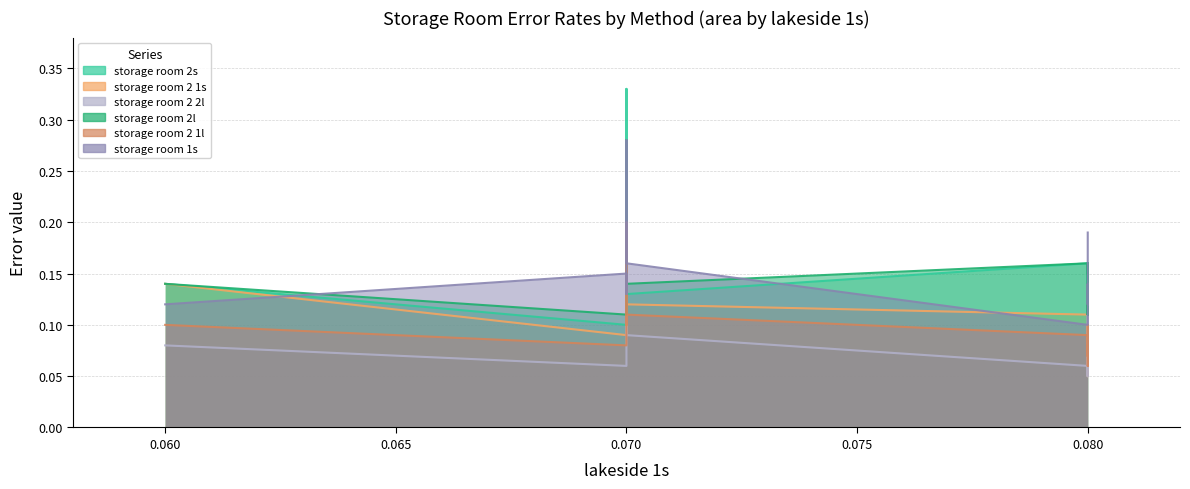

Does the chart display data point markers on the line(s)?

No